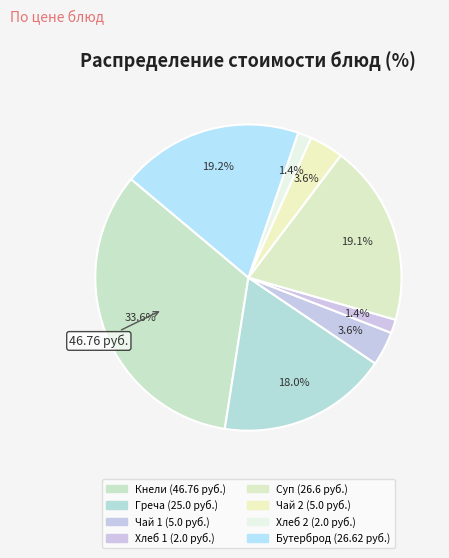

Is there a majority slice in this chart?

No